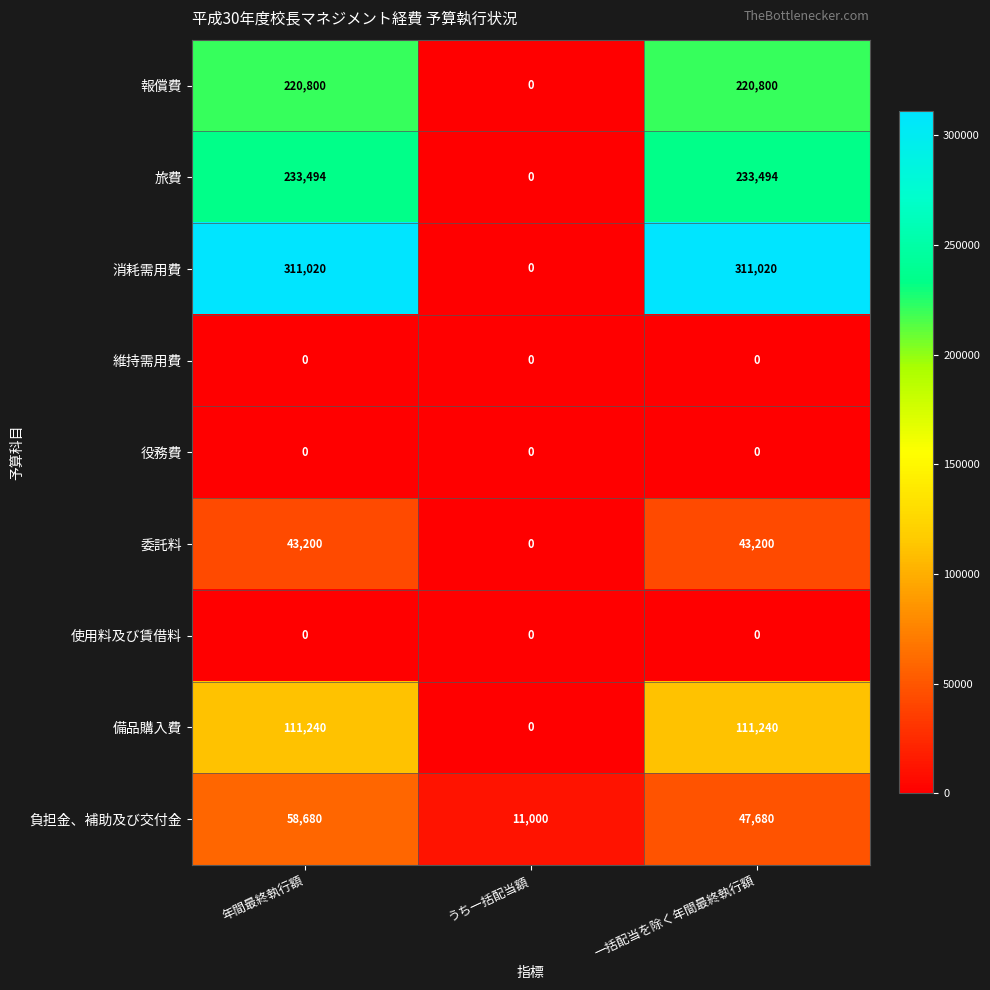

Which series has the largest range (max minus min)?

消耗需用費